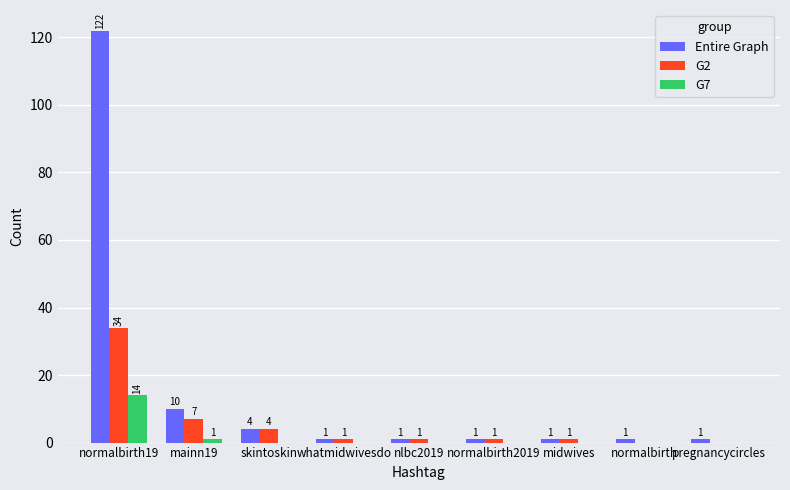

What is the maximum value shown in the chart?

122